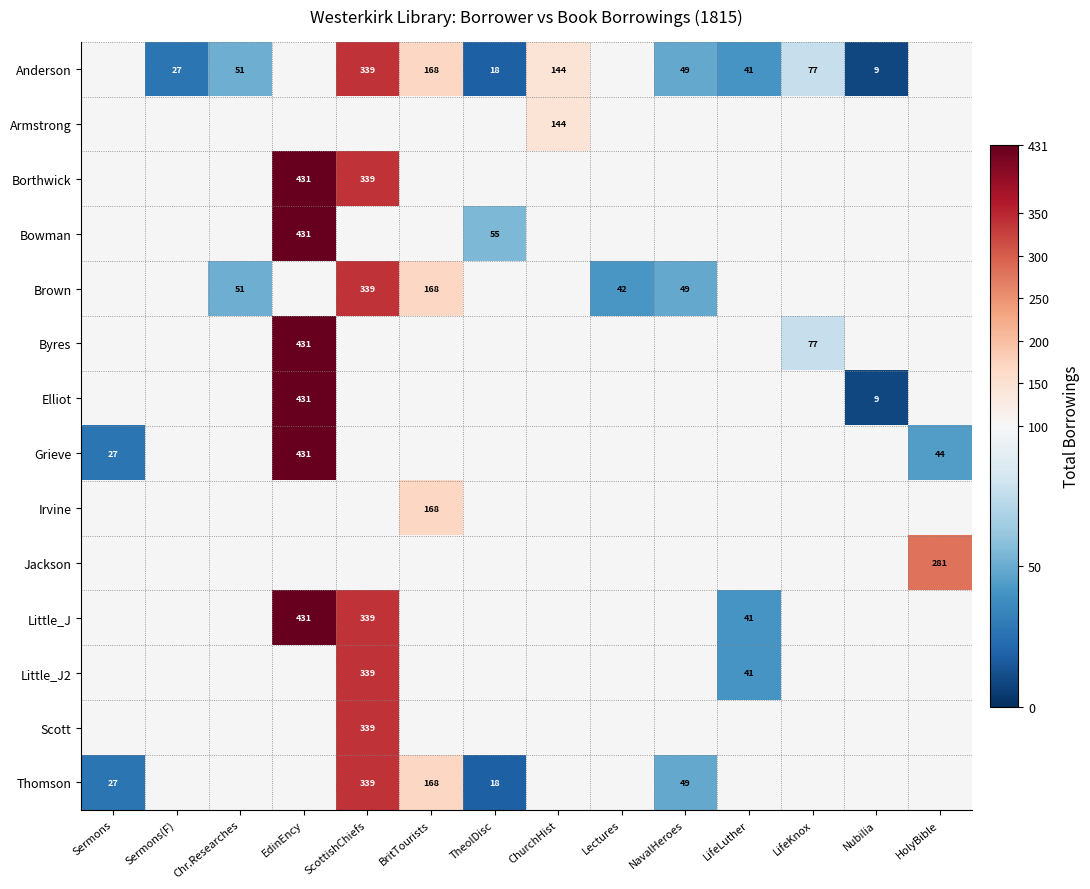

Is it true that Little_J equals 339 at ScottishChiefs?

True